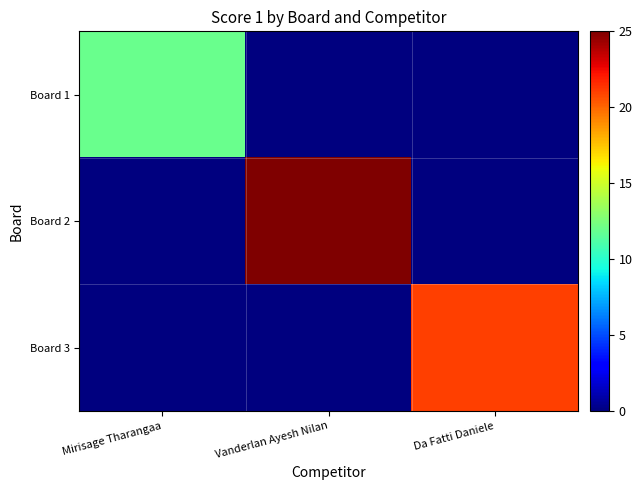

Rank the series by their average value, from highest to lowest.

Board 2, Board 3, Board 1